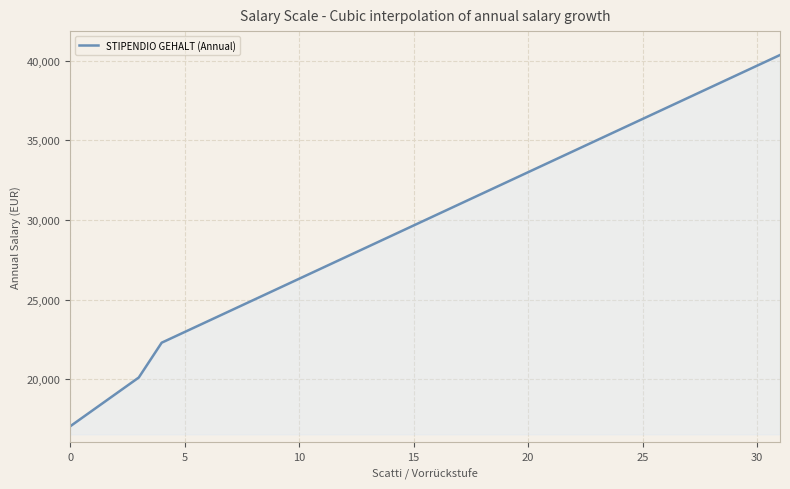

What is the sum of all values?

951353.7